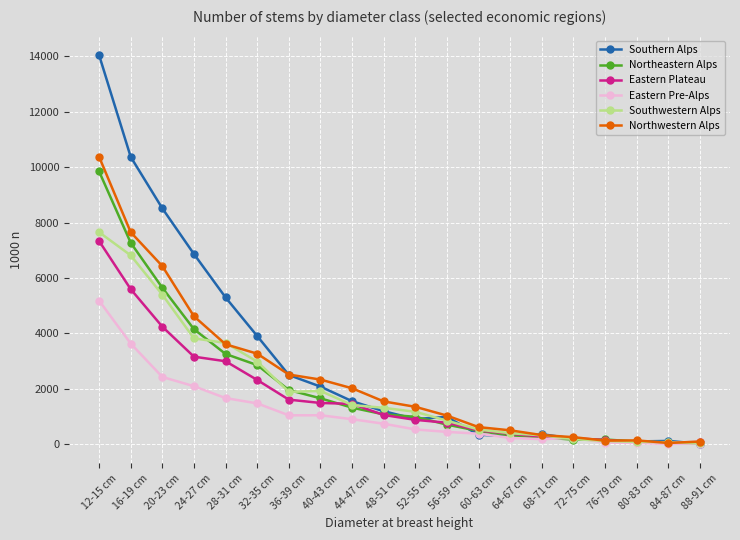

What is the difference between the Southwestern Alps values at 84-87 cm and 12-15 cm?

7585